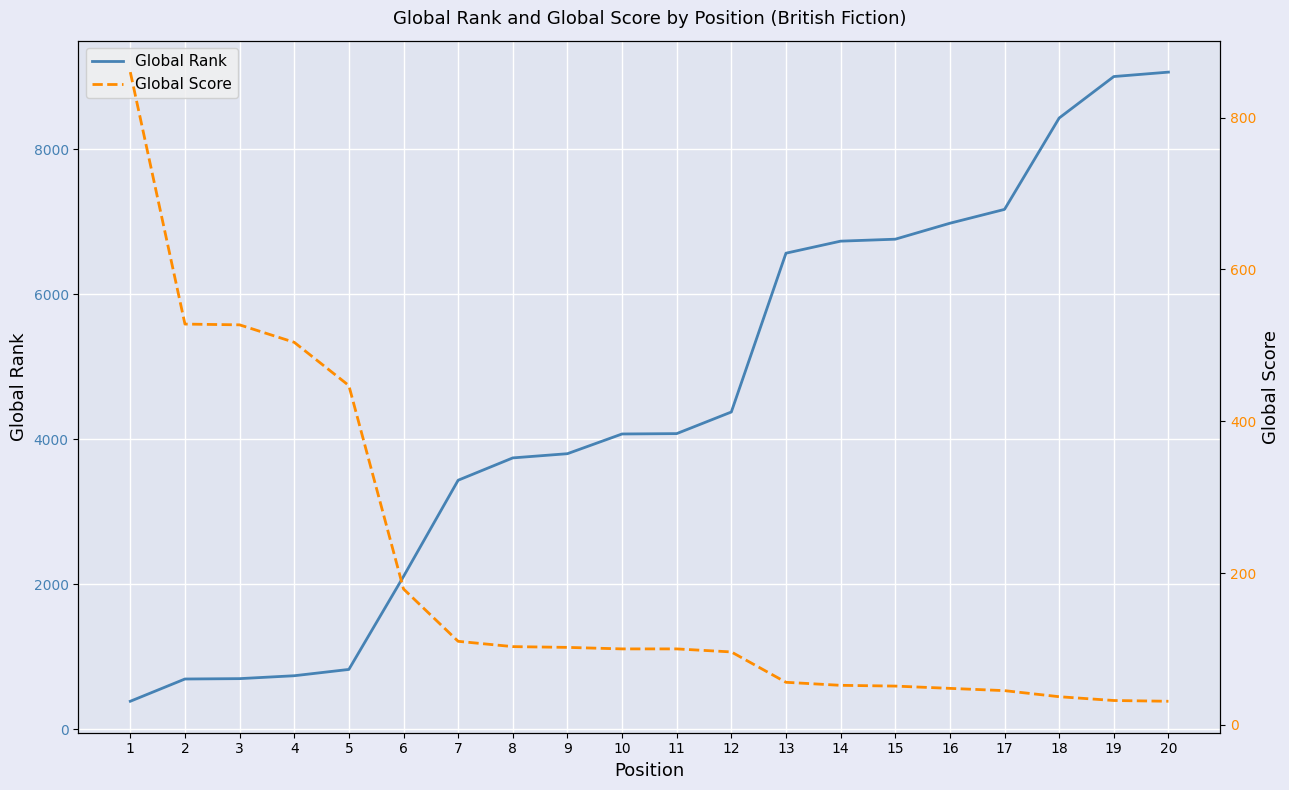

Which category has the lowest value in the Global Rank series?

1